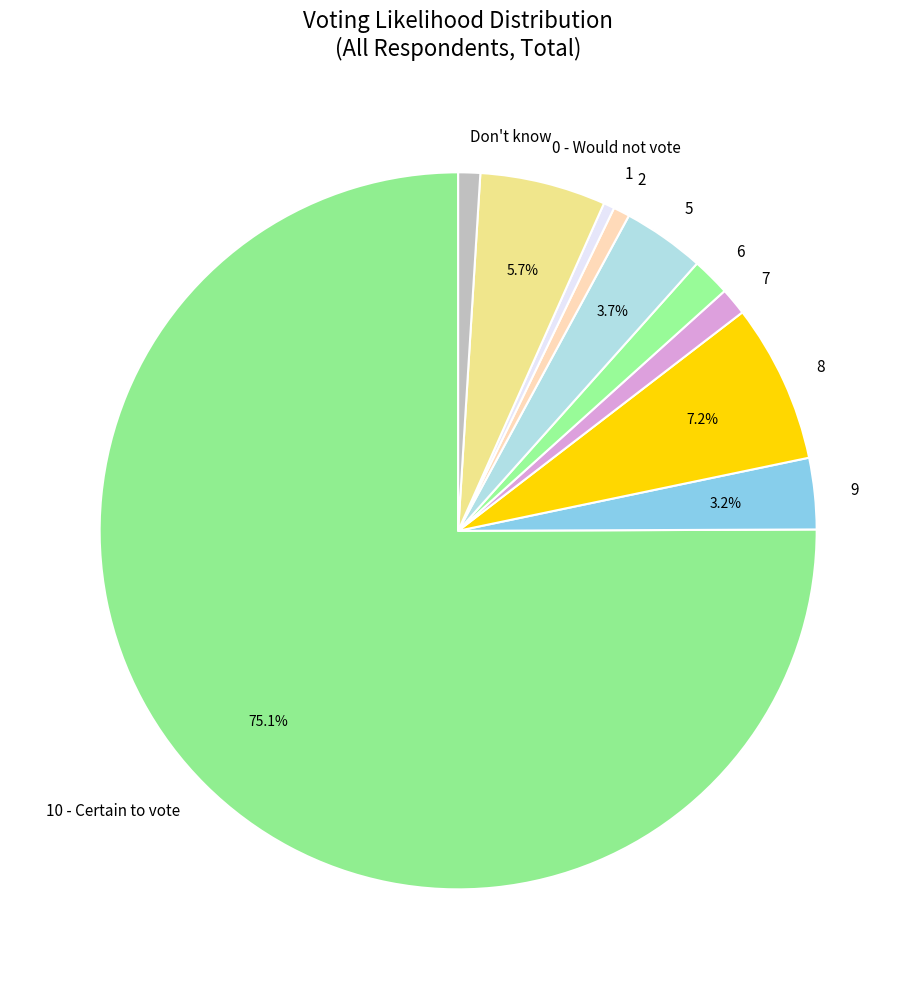

The 10 - Certain to vote slice represents 82% of the pie. True or false?

False